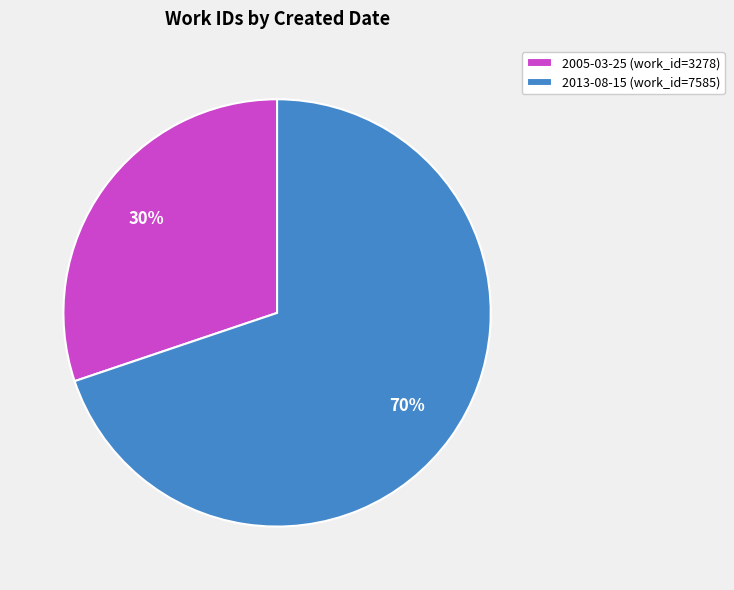

Which has a higher value, 2013-08-15 or 2005-03-25?

2013-08-15